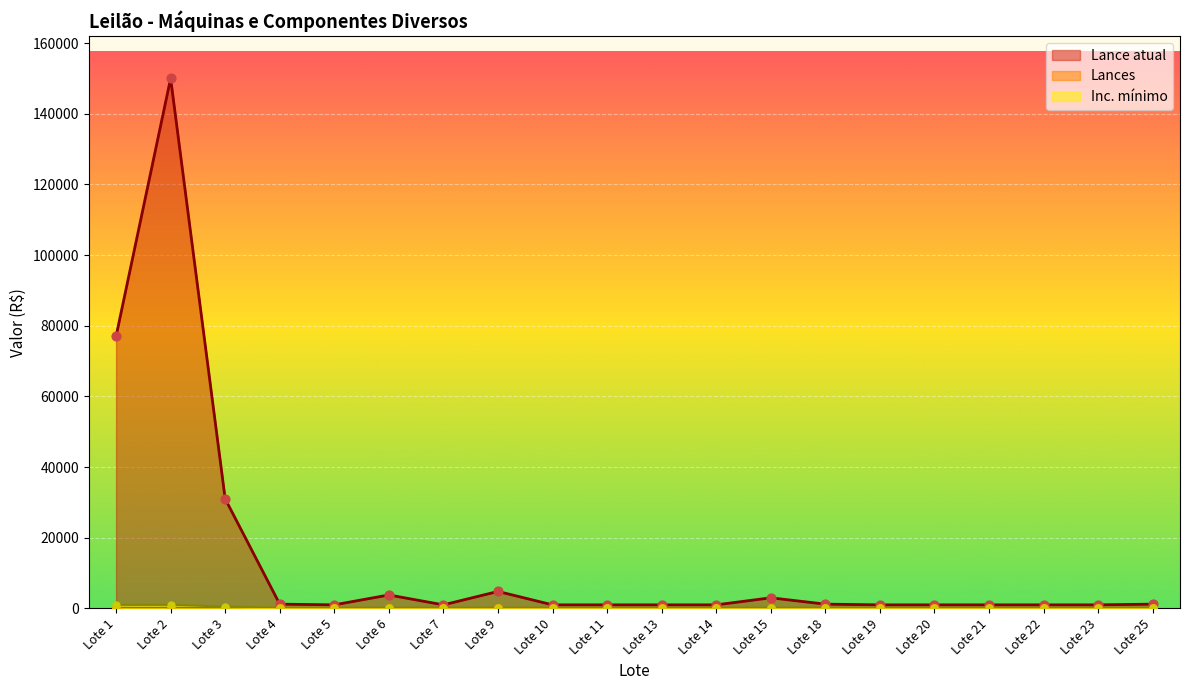

Is the value of Lance atual at Lote 25 greater than the value of Lances at Lote 10?

Yes